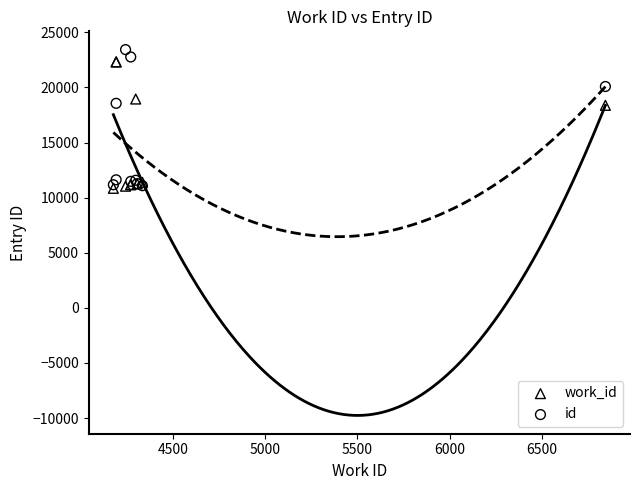

Which series has the widest spread of Y values?

id